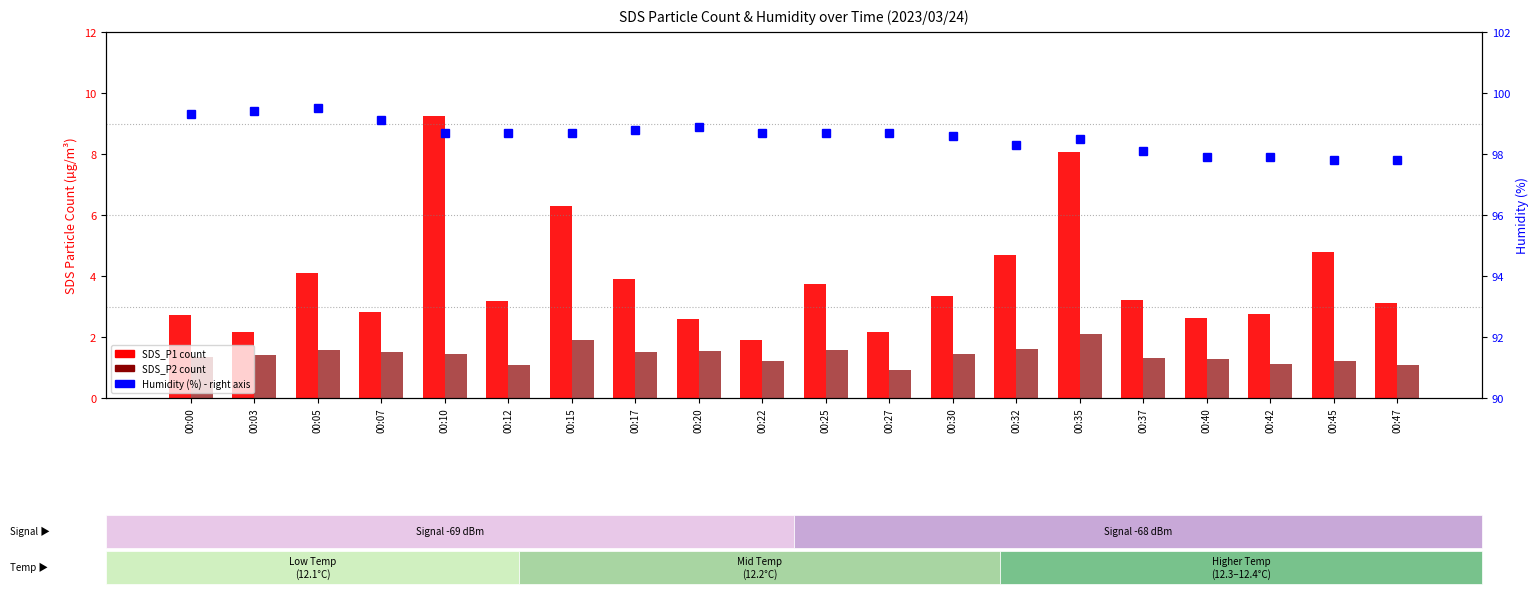

True or false: SDS_P1 has a value of 5.6 at 00:25.

False